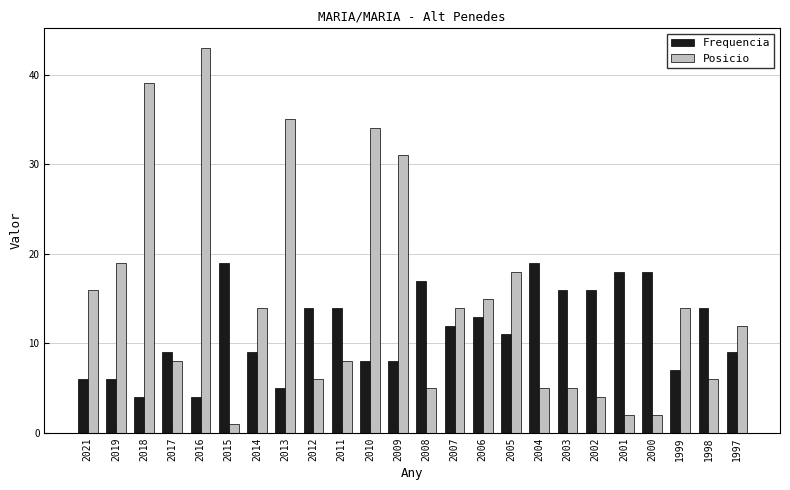

How many groups of bars are there?

24